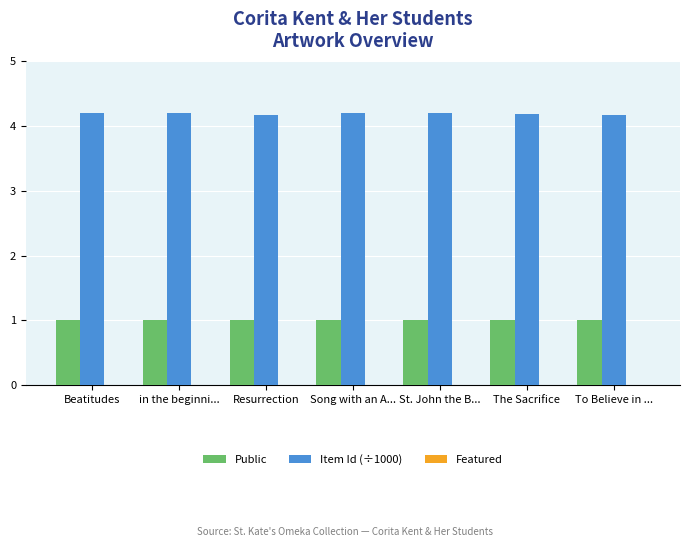

Which series has the largest range (max minus min)?

Item Id (÷1000)